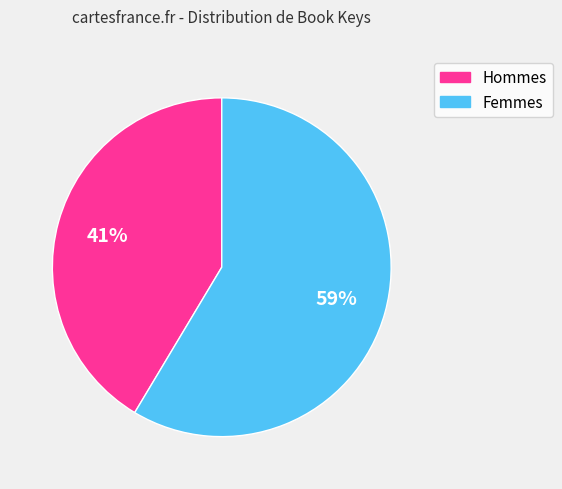

Is there a majority slice in this chart?

Yes